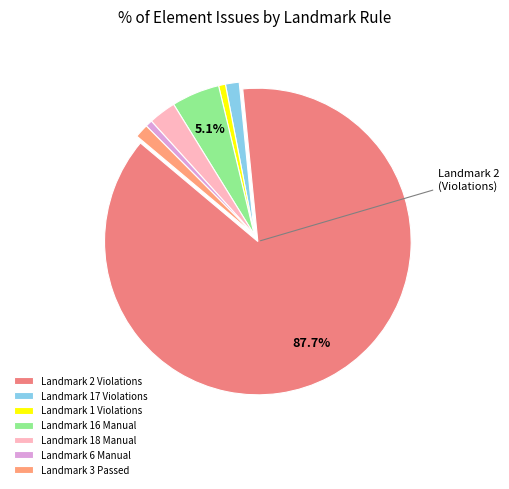

What is the smallest slice in the pie chart?

Landmark 1 (Violations)